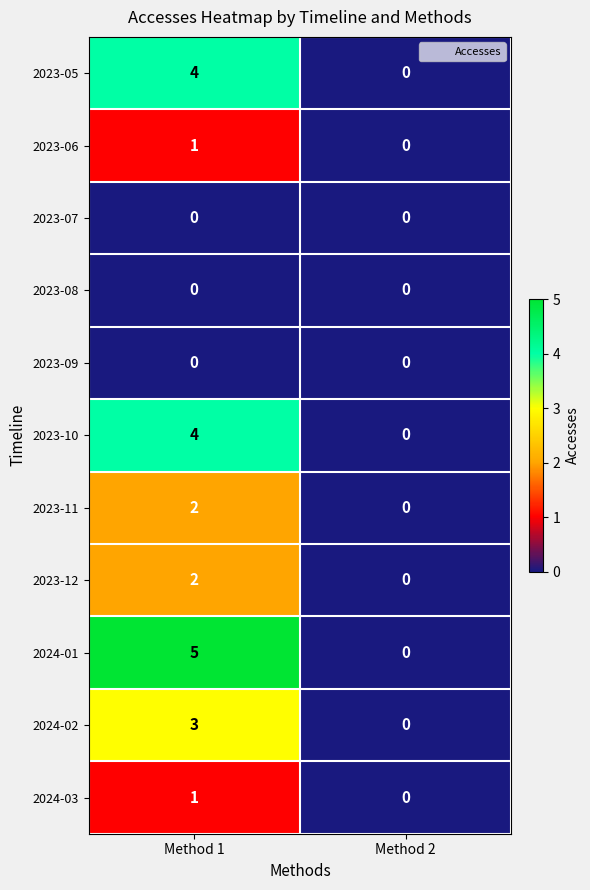

How many data points does each series have?

2